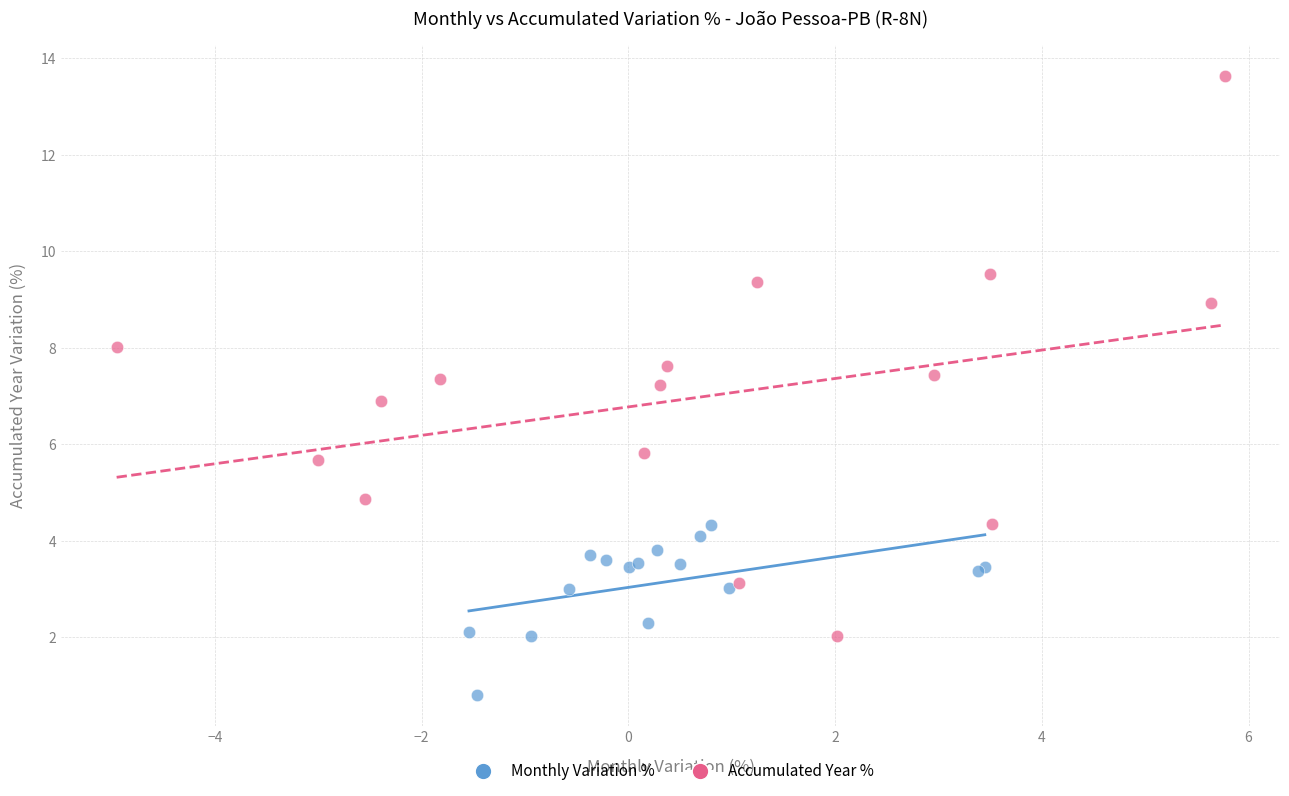

Which series has the widest spread of Y values?

Accumulated Year %